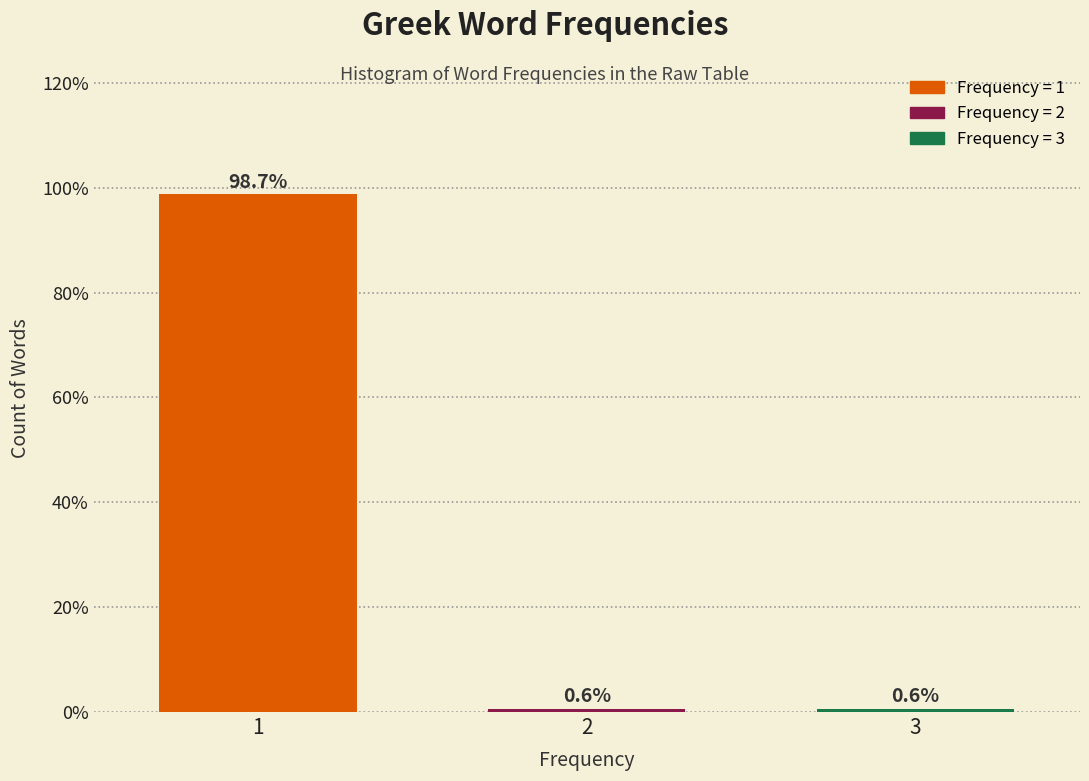

Reading left to right, extract all data points from this chart.

1=98.7	2=0.6	3=0.6